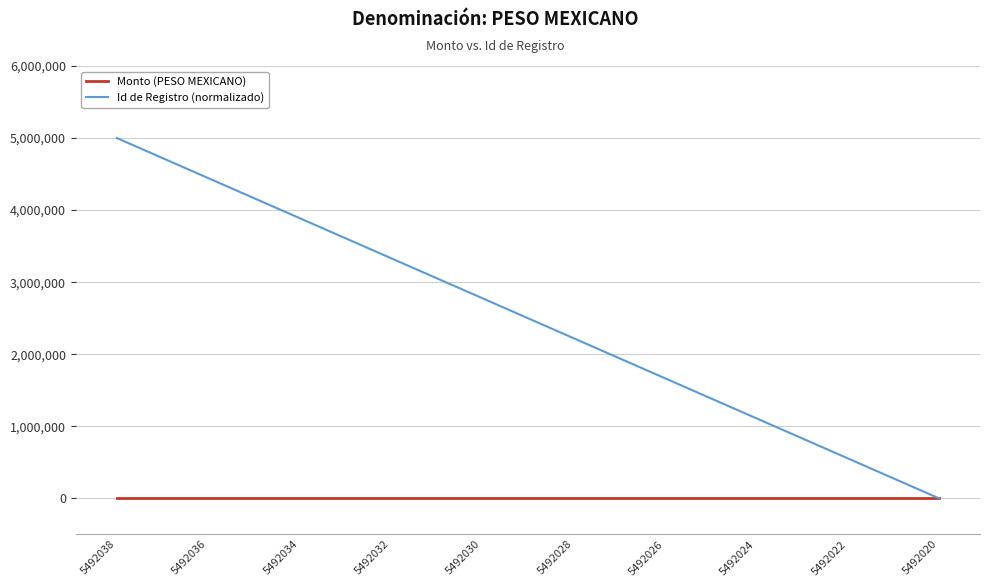

Reading left to right, extract all data points from this chart.

Monto (PESO MEXICANO): 0.0	0.0	0.0	0.0	0.0	0.0	0.0	0.0	0.0	0.0	0.0	0.0	0.0	0.0	0.0	0.0	0.0	0.0	0.0
Id de Registro (normalizado): 5000000.0	4722222.2	4444444.4	4166666.7	3888888.9	3611111.1	3333333.3	3055555.6	2777777.8	2500000.0	2222222.2	1944444.4	1666666.7	1388888.9	1111111.1	833333.3	555555.6	277777.8	0.0